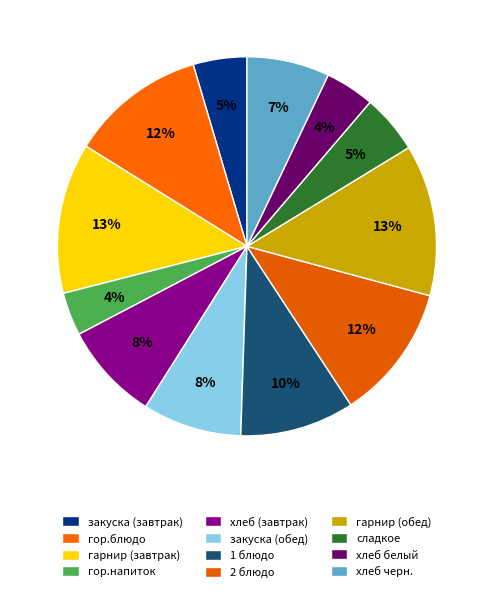

Is it true that гарнир (обед) is 13% of the pie?

True